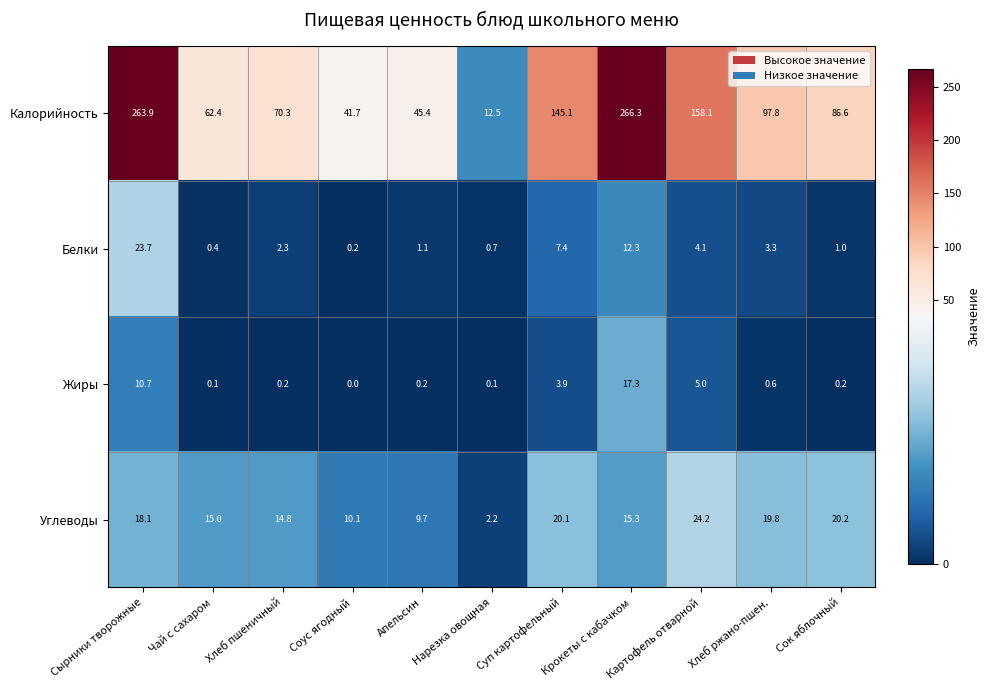

At which label does Белки first exceed 2?

Сырники творожные